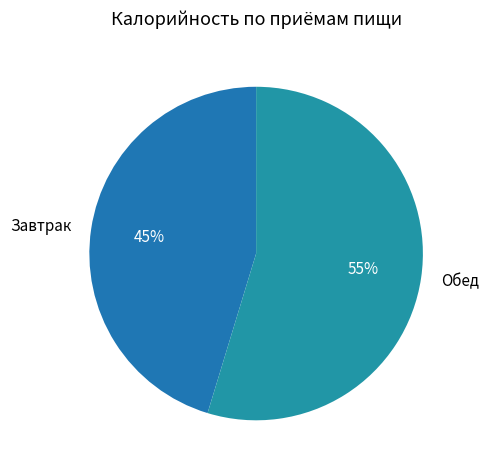

Does Завтрак represent more than half of the total?

No